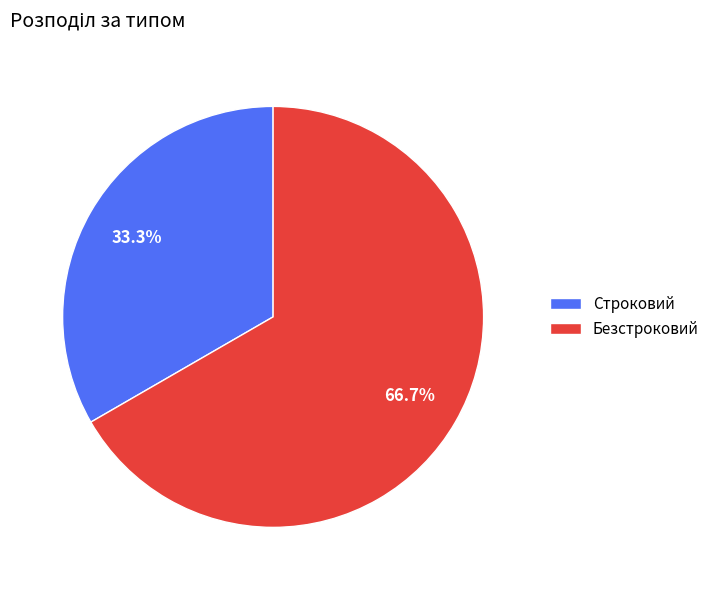

Which slice is the largest?

Безстроковий